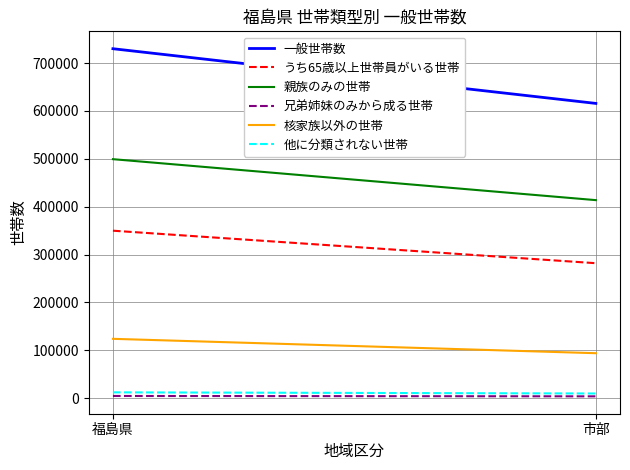

What is the sum of the うち65歳以上世帯員がいる世帯 values at 福島県 and 市部?

631612